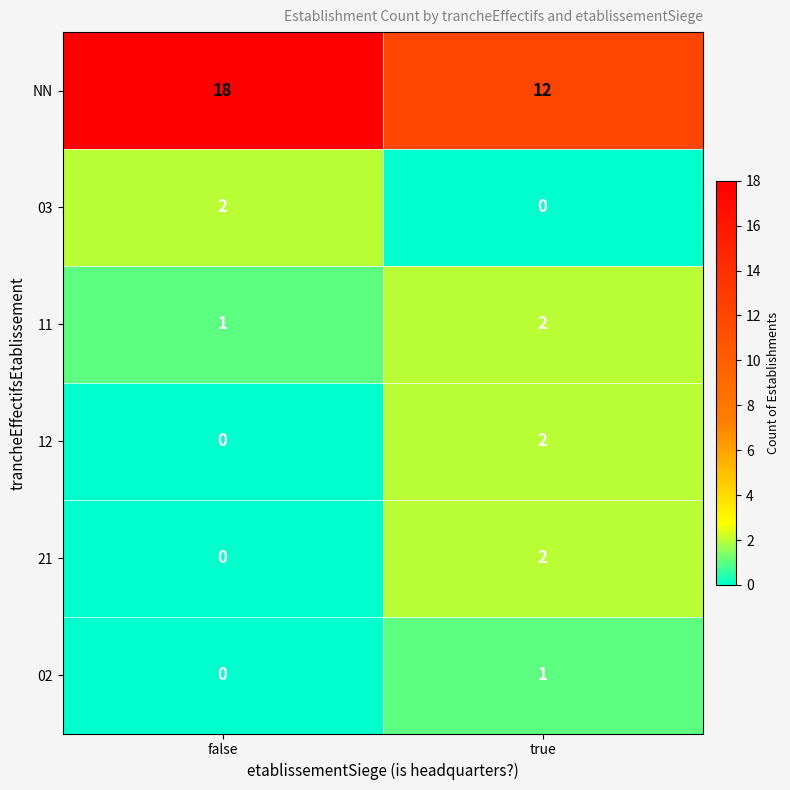

Count the number of categories in the chart.

2